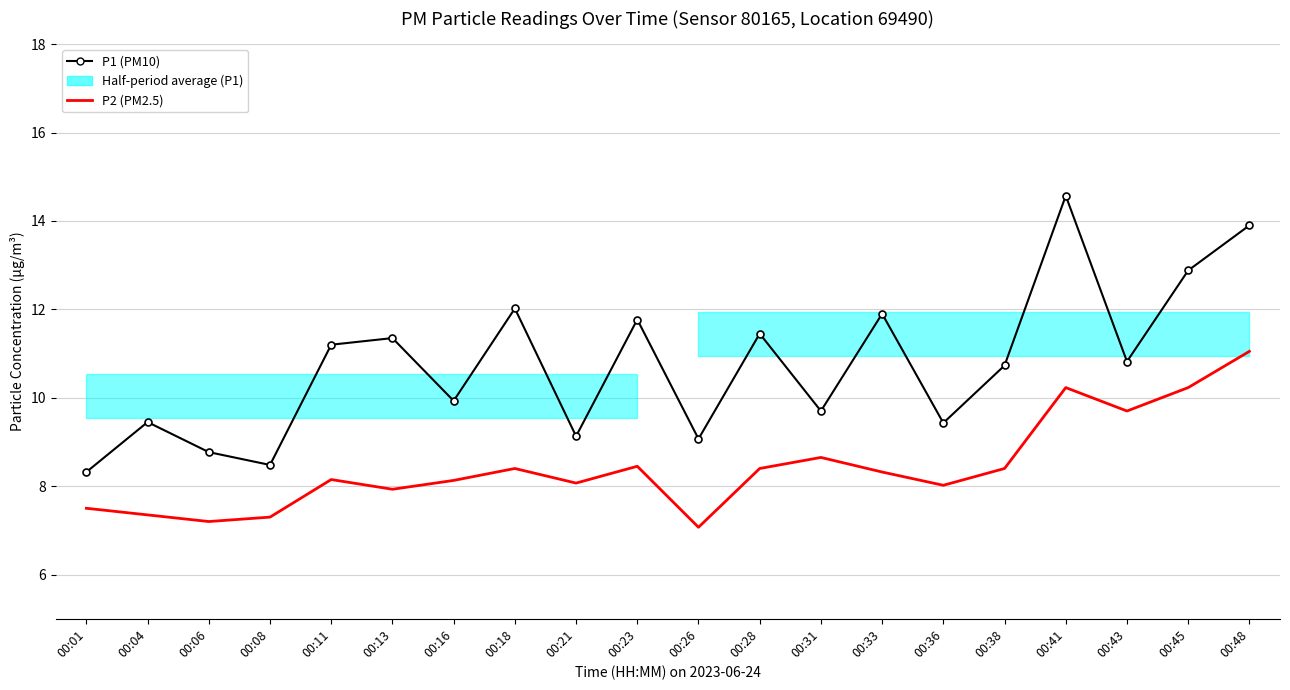

The P2 (PM2.5) series shows 7.3 at 00:08. True or false?

True